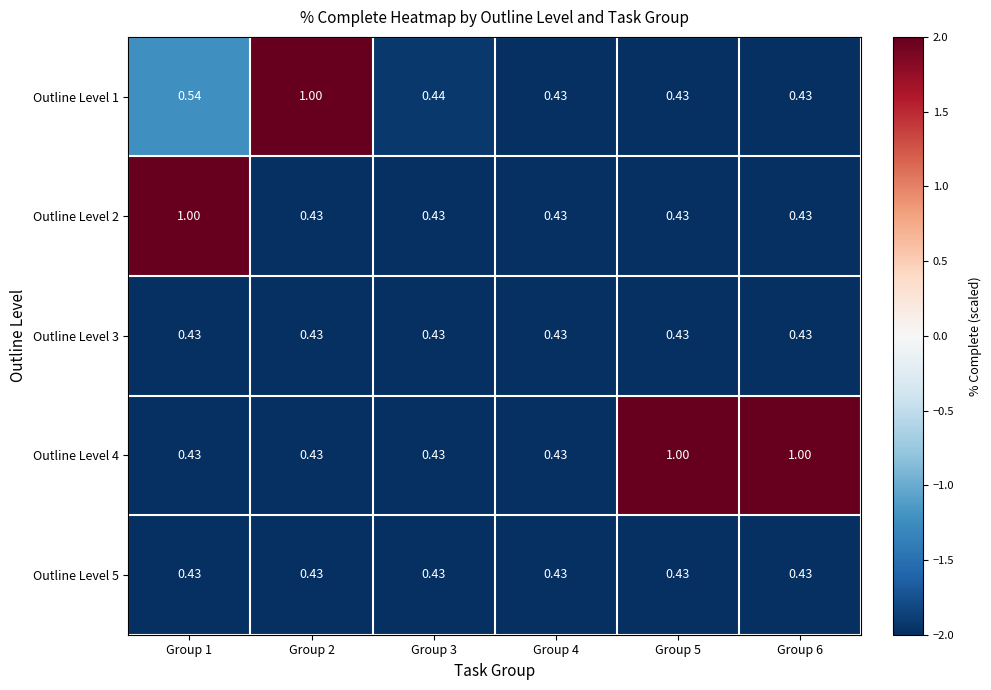

How many categories are shown in the chart?

6